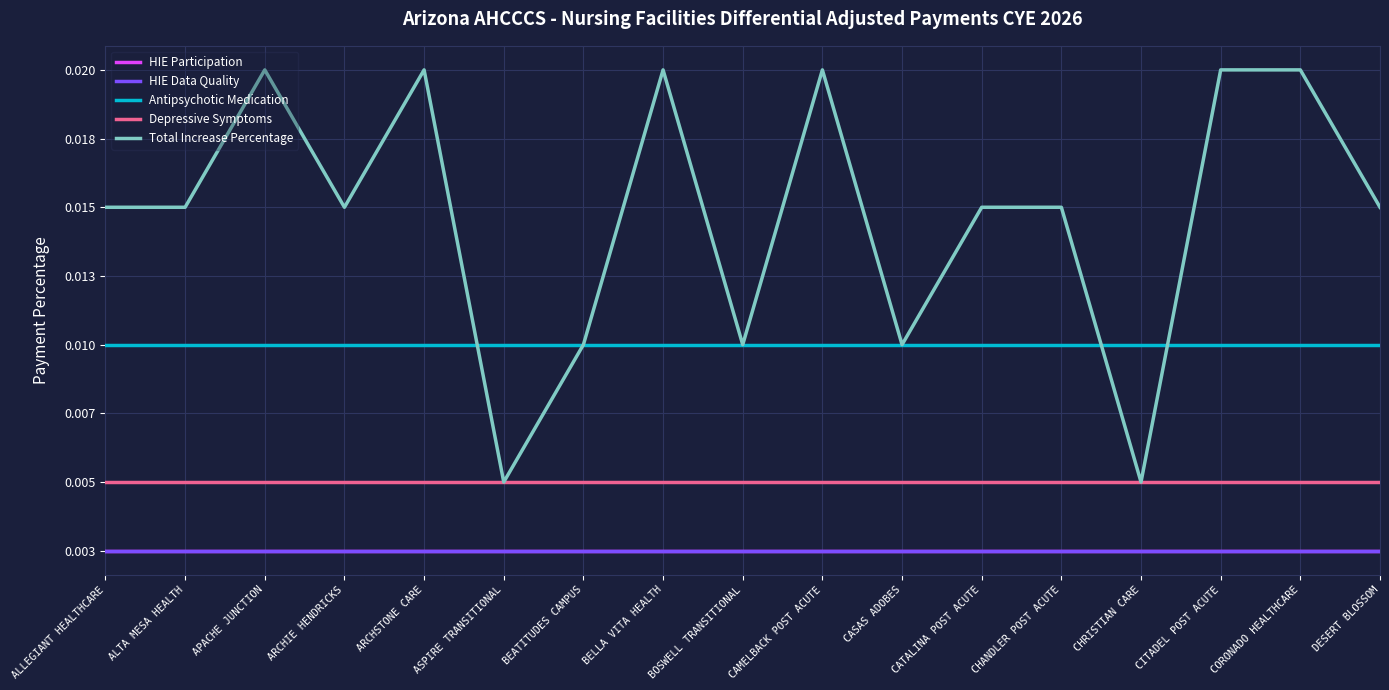

Is this an area chart (filled region under the line)?

No